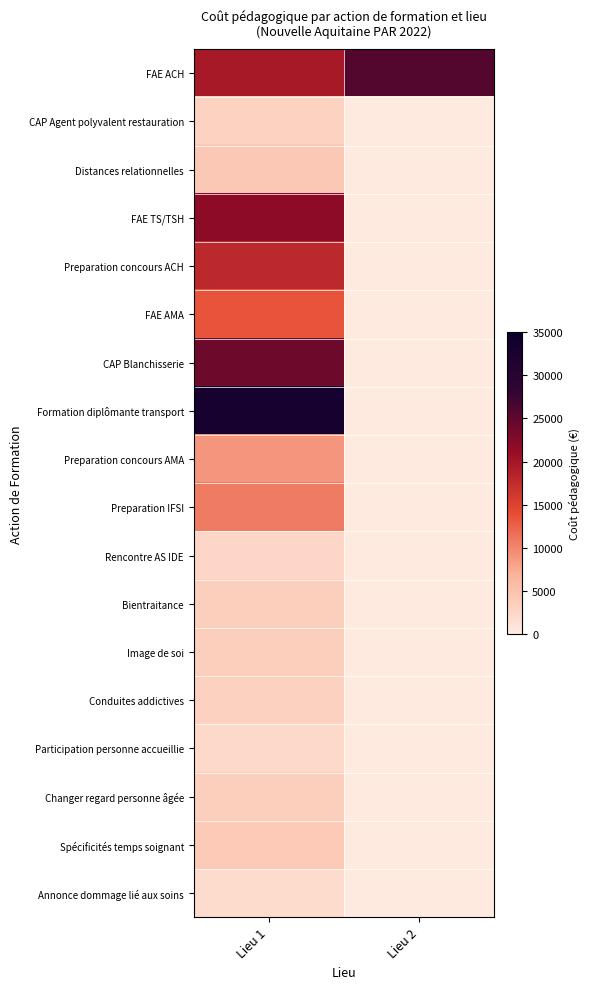

Which series has the largest total across all categories?

FAE ACH